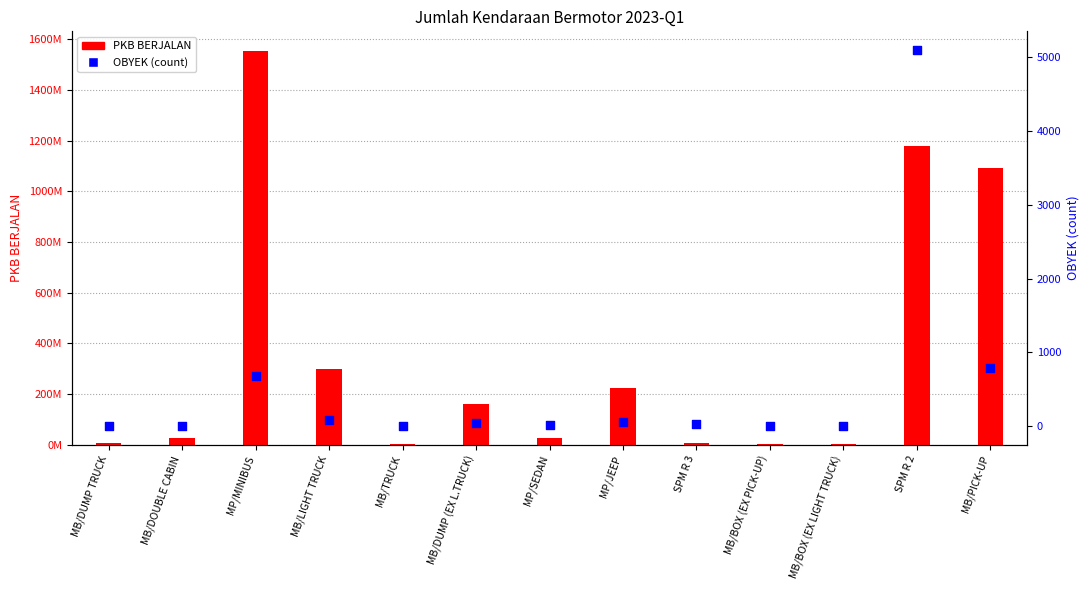

Is the value of OBYEK (count) at MP/SEDAN greater than the value of PKB BERJALAN at MB/TRUCK?

No